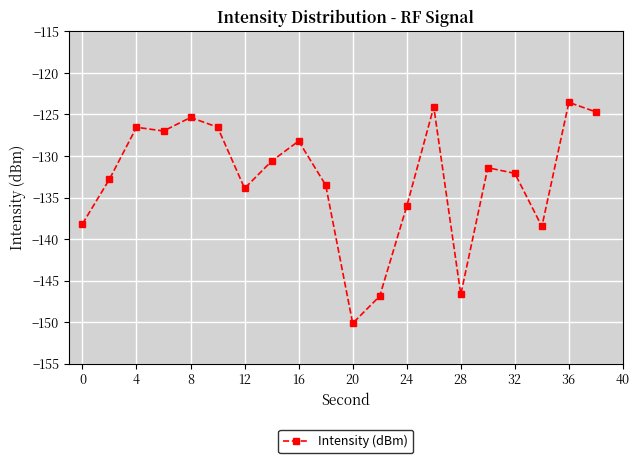

What is the greatest value displayed?

-123.5